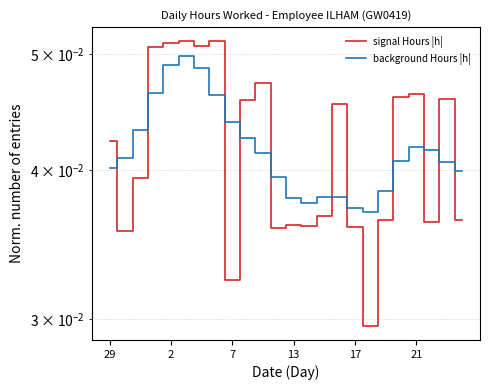

After their last crossing, which series has the higher values: signal Hours |h| or background Hours |h|?

background Hours |h|